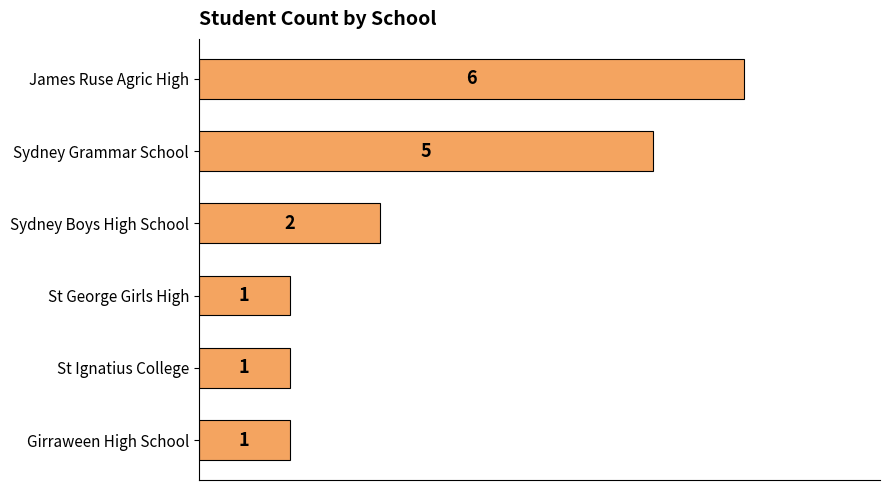

What is the difference between the maximum and minimum values?

5